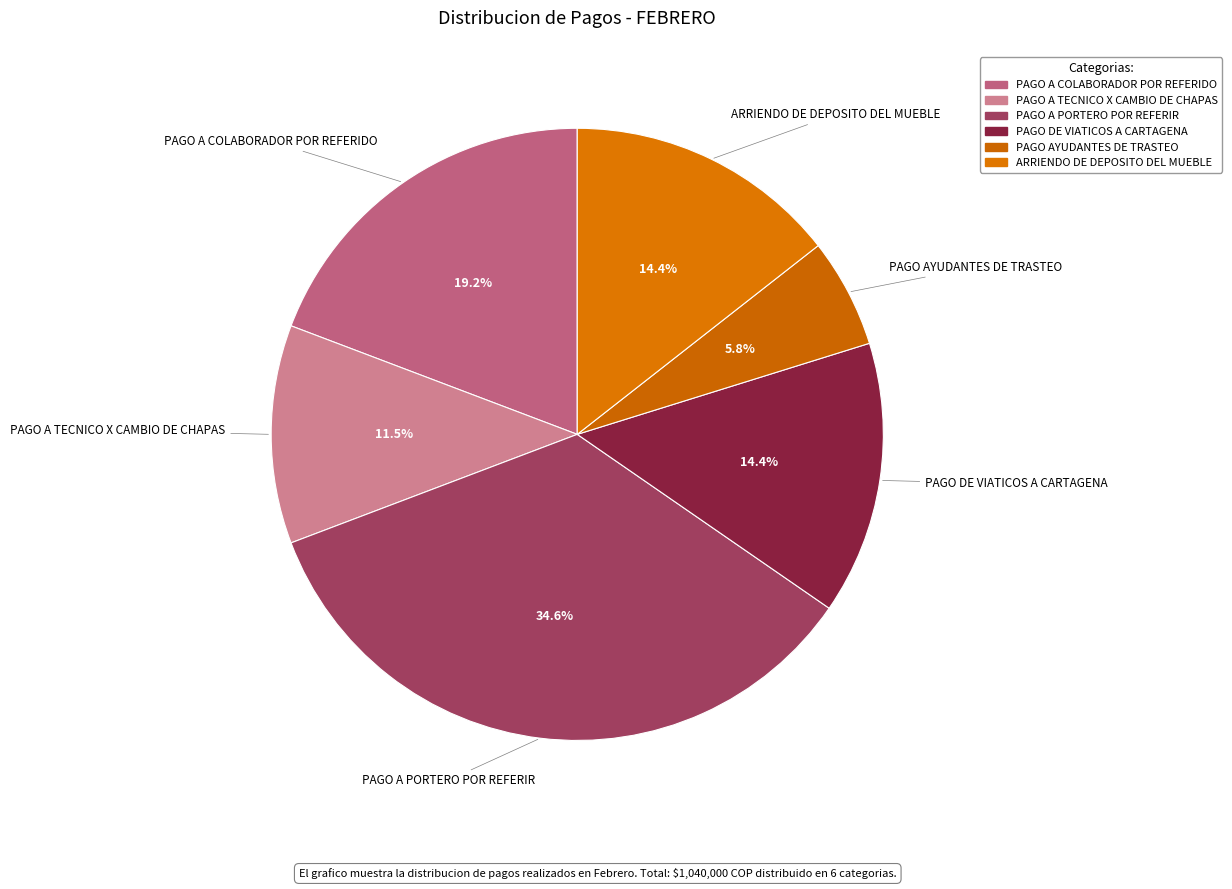

Which has a higher value, PAGO A TECNICO X CAMBIO DE CHAPAS or PAGO AYUDANTES DE TRASTEO?

PAGO A TECNICO X CAMBIO DE CHAPAS